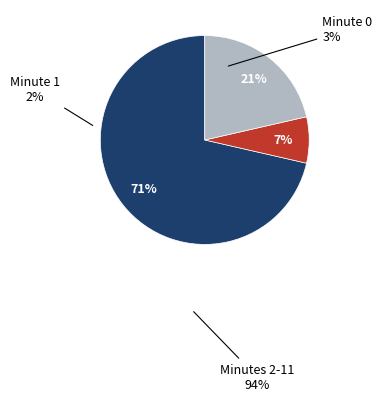

Does any single category account for the majority?

Yes